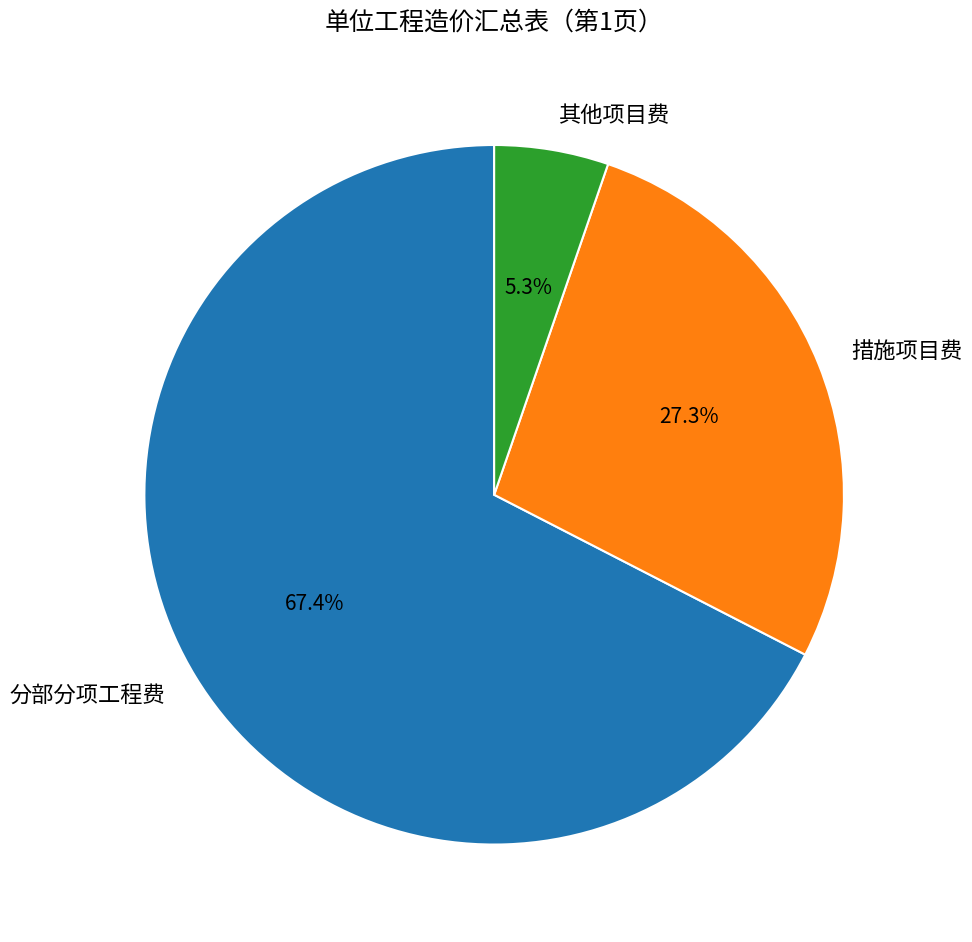

Count the number of slices in the pie.

3